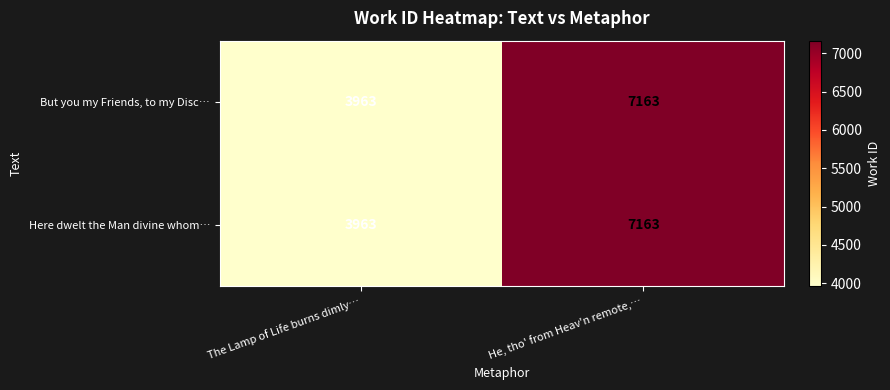

Reading left to right, what are all the values shown in this chart?

But you my Friends, to my Disc…: The Lamp of Life burns dimly…=3963	He, tho' from Heav'n remote,…=7163
Here dwelt the Man divine whom…: The Lamp of Life burns dimly…=3963	He, tho' from Heav'n remote,…=7163